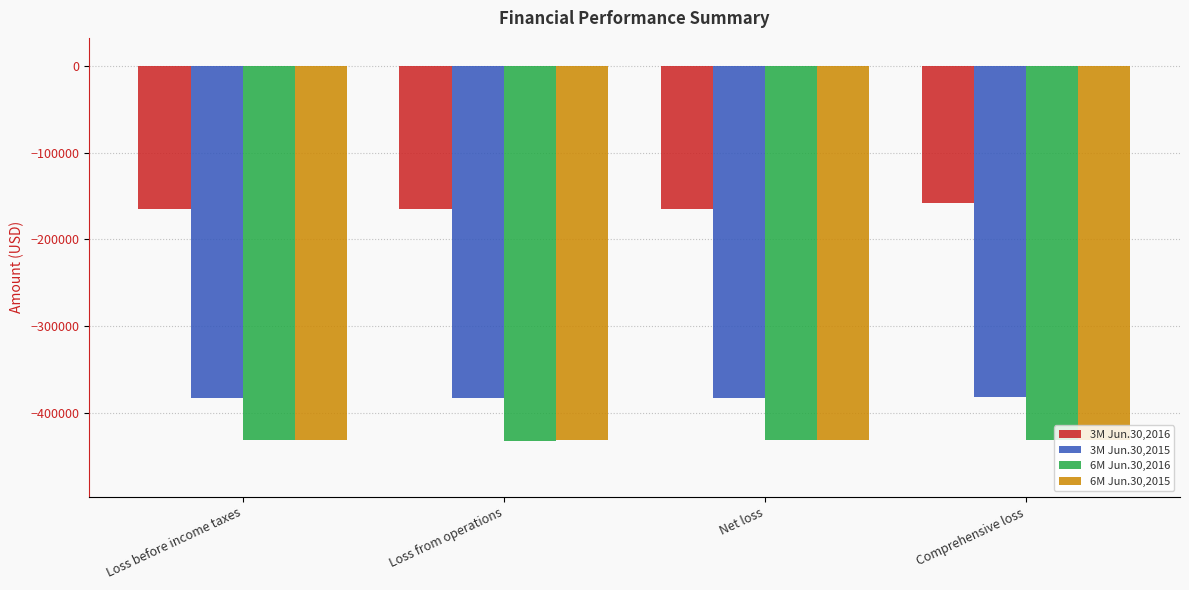

What is the average value of the 3M Jun.30,2016 series?

-163142